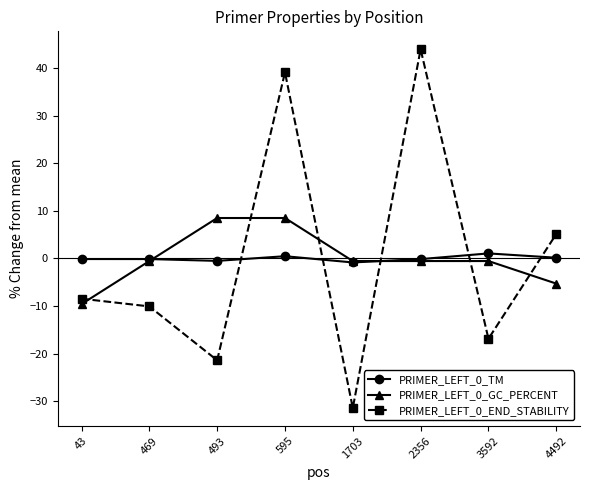

Which category has the highest value across all series?

2356